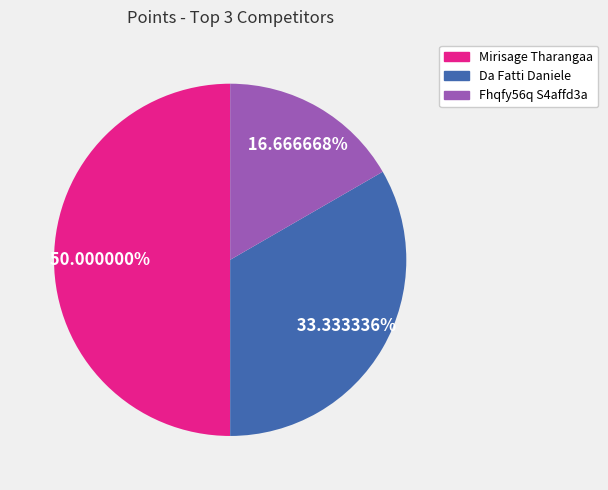

How much of the chart is everything except Mirisage Tharangaa?

50.0%